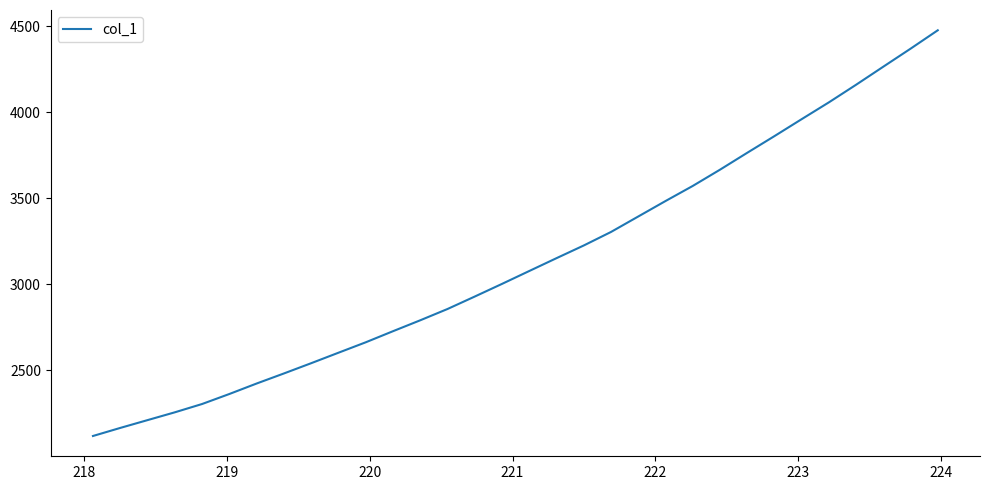

What is the minimum value shown in the chart?

2119.2